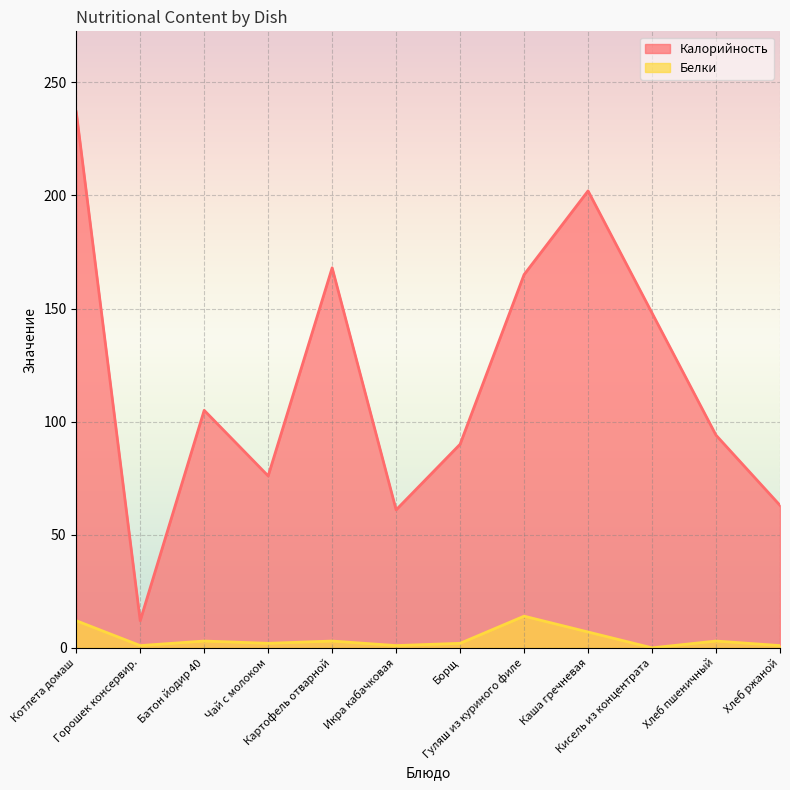

Rank the series by their average value, from lowest to highest.

Белки, Калорийность